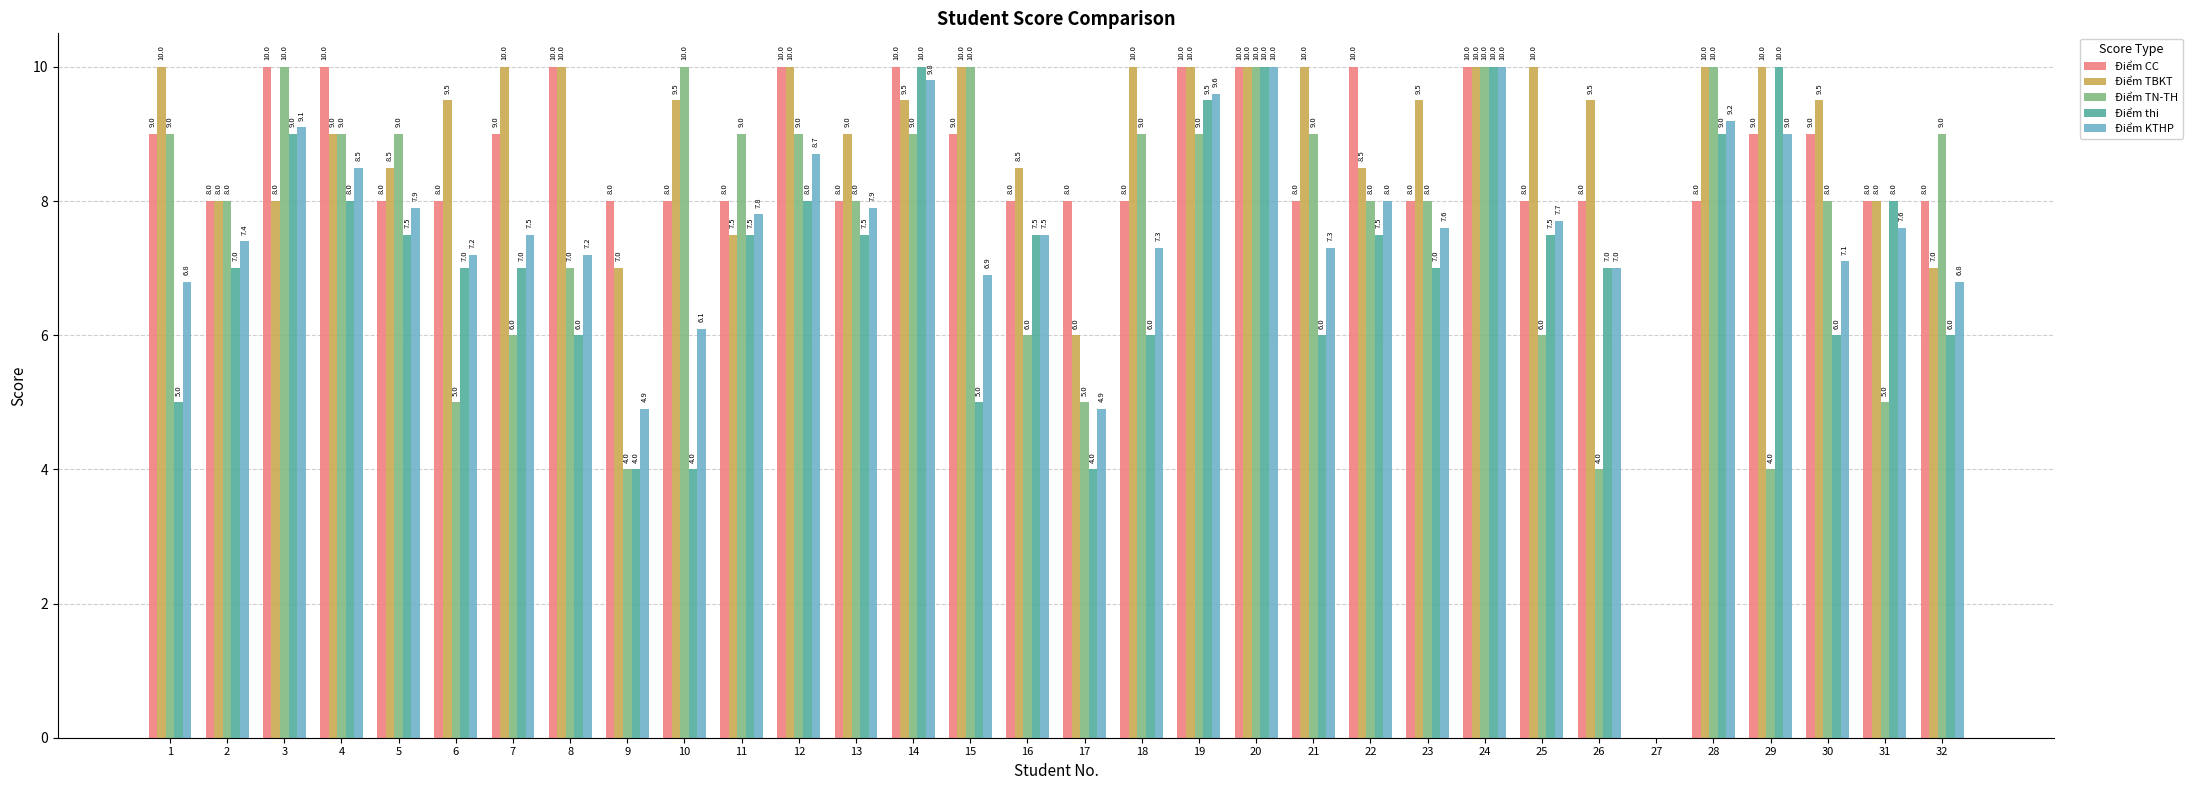

Read the Điểm KTHP value at 32.

6.8